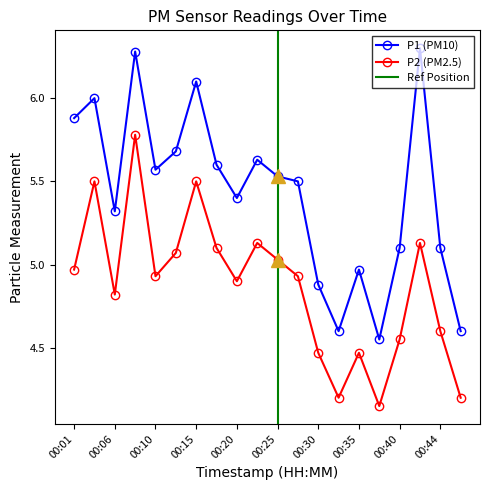

Which has a higher value, 00:27 or 00:03?

00:03